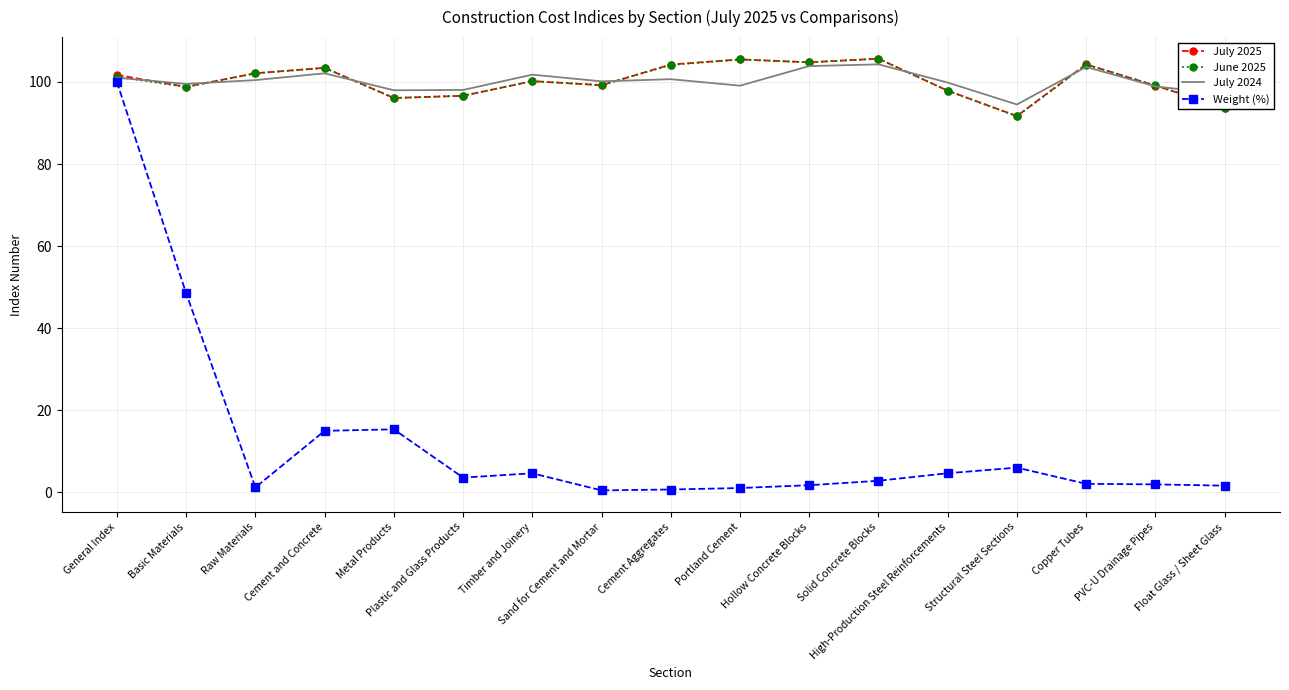

What is the maximum value for Weight (%)?

100.0